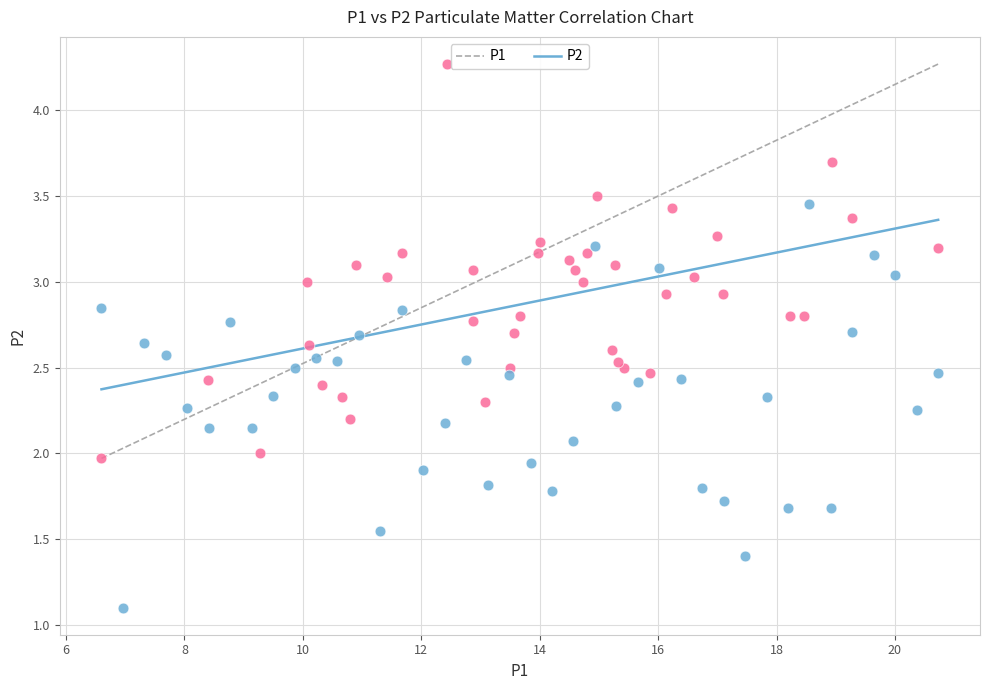

Which series reaches the minimum Y coordinate?

P1